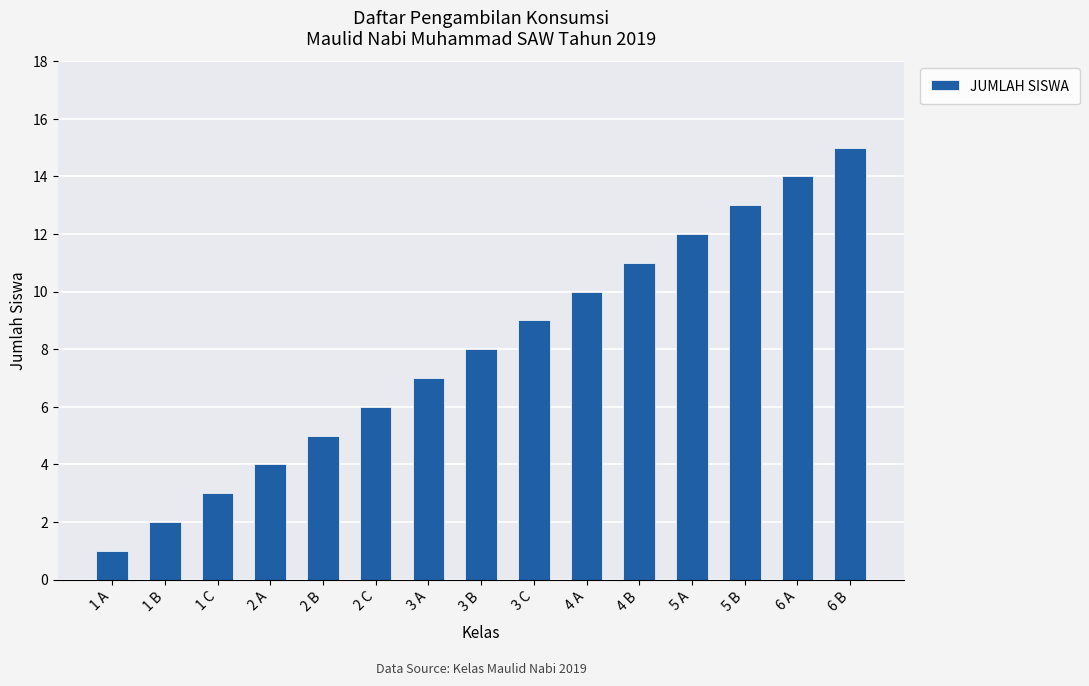

What is the smallest value displayed?

1